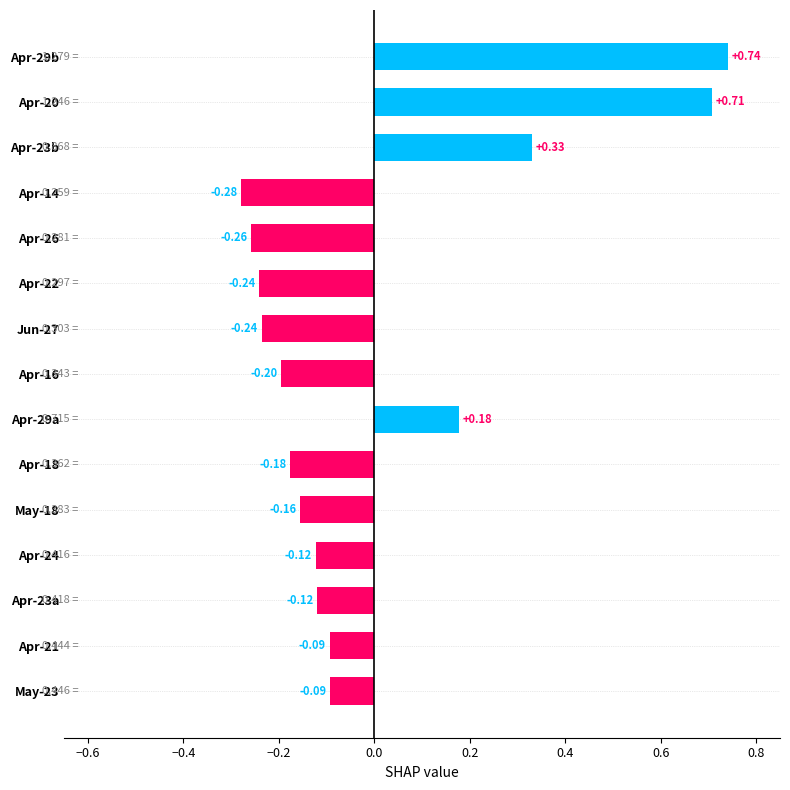

How many negative values are there?

11